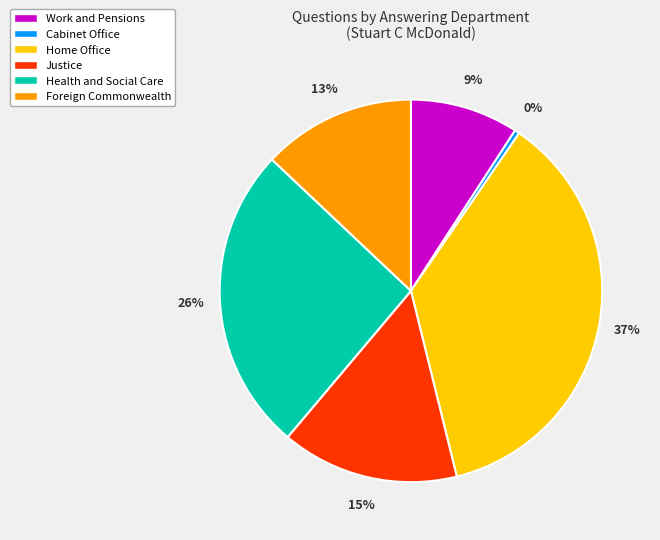

Rank the categories by value from highest to lowest.

Home Office, Health and Social Care, Justice, Foreign Commonwealth, Work and Pensions, Cabinet Office